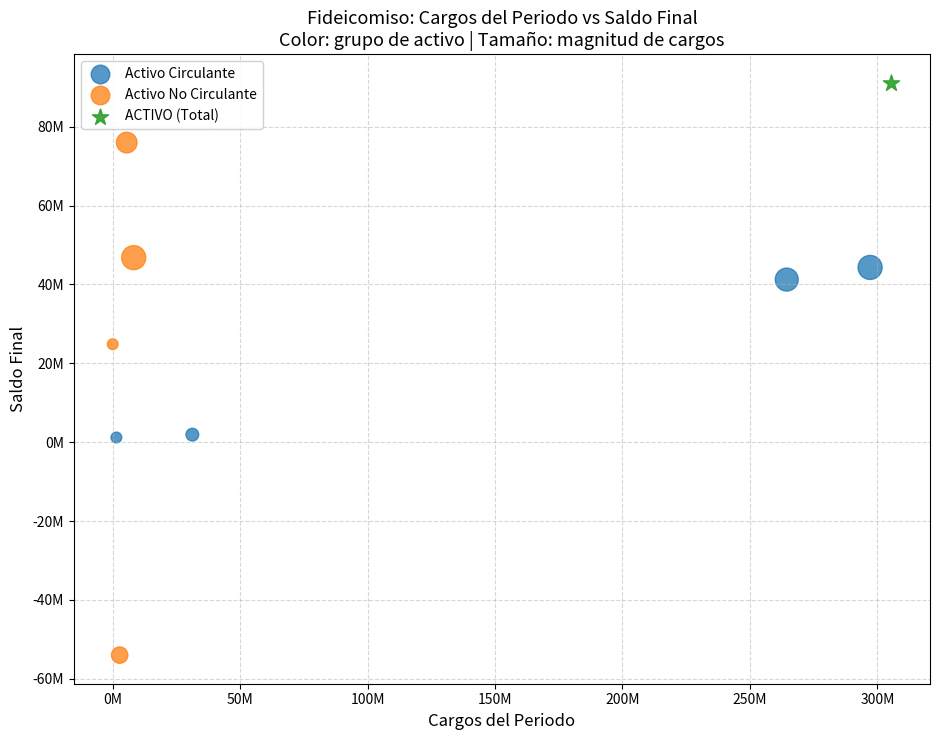

Which series contains the highest Y value?

ACTIVO (Total)